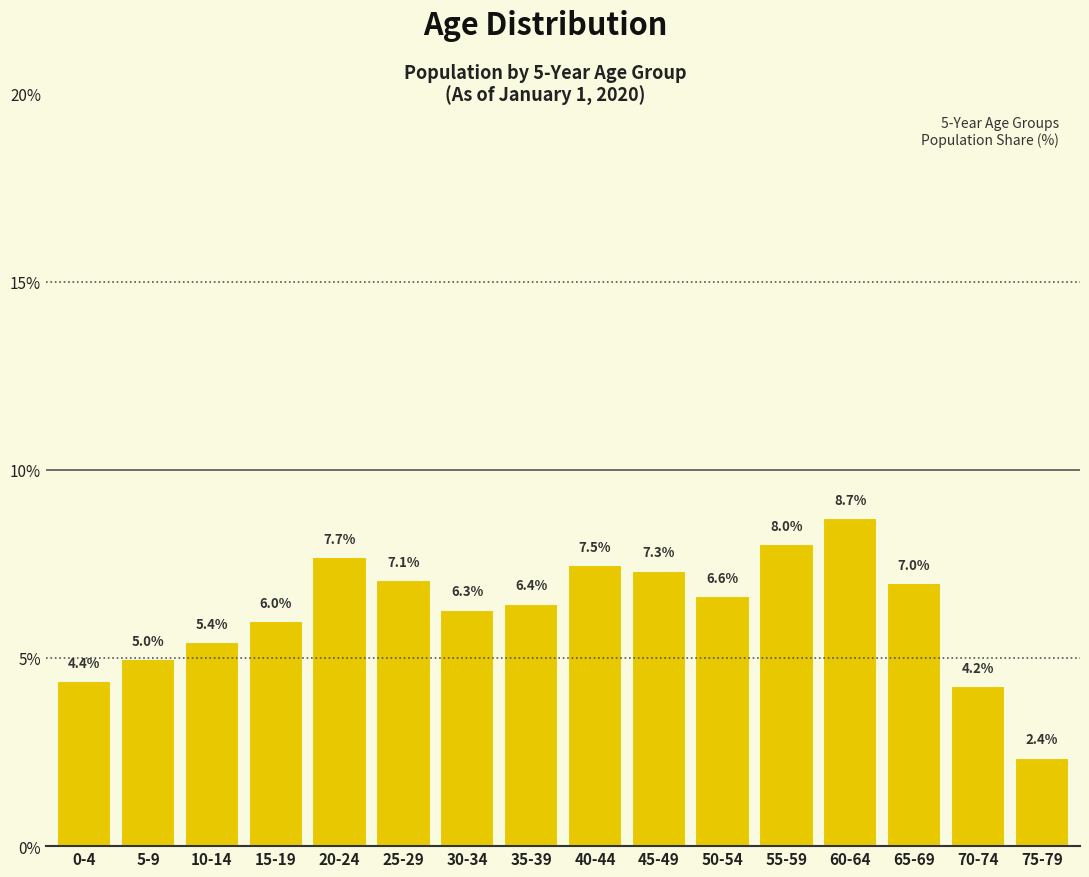

Reading right to left, list all the values displayed in this chart.

2.4	4.2	7.0	8.7	8.0	6.6	7.3	7.5	6.4	6.3	7.1	7.7	6.0	5.4	5.0	4.4